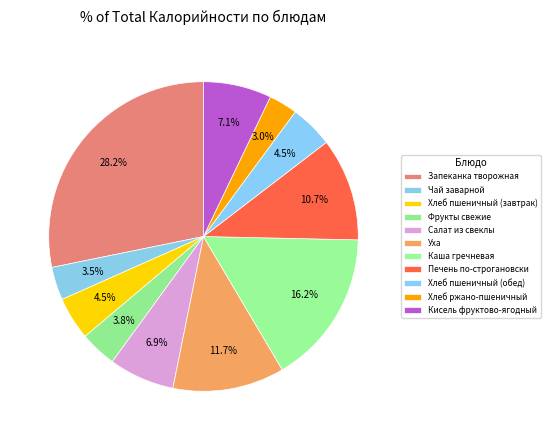

Approximately how many times larger is the value at Салат из свеклы compared to Чай заварной?

2.0